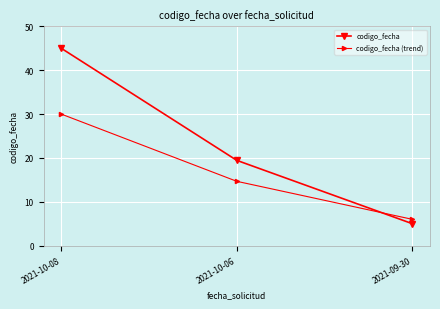

List the series in order of their peak value, highest first.

codigo_fecha, codigo_fecha (trend)